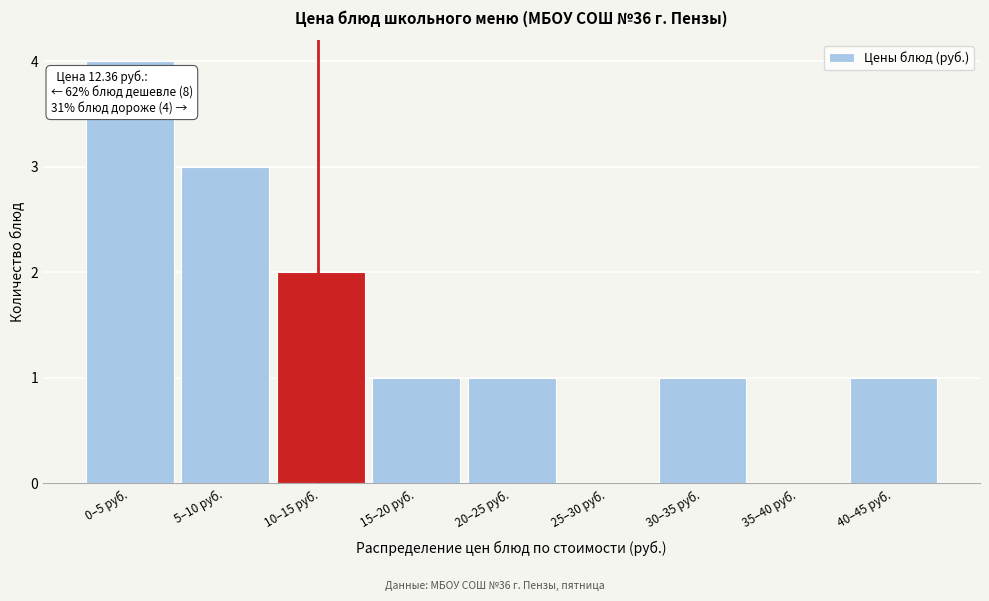

Reading left to right, transcribe all the data shown in this chart.

0–5 руб.=4	5–10 руб.=3	10–15 руб.=2	15–20 руб.=1	20–25 руб.=1	25–30 руб.=0	30–35 руб.=1	35–40 руб.=0	40–45 руб.=1